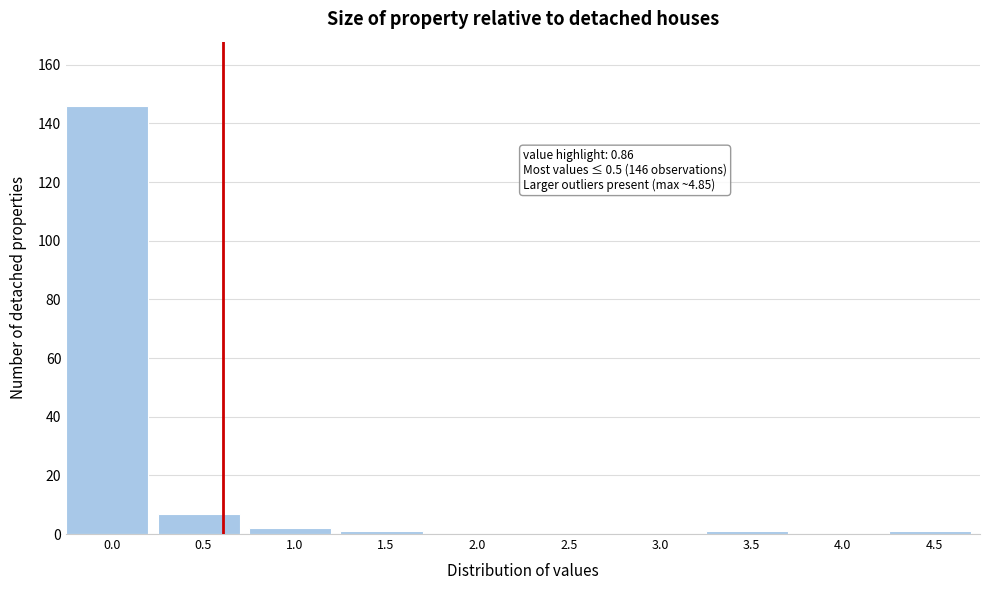

Reading left to right, extract all data points from this chart.

0.0=146	0.5=7	1.0=2	1.5=1	2.0=0	2.5=0	3.0=0	3.5=1	4.0=0	4.5=1